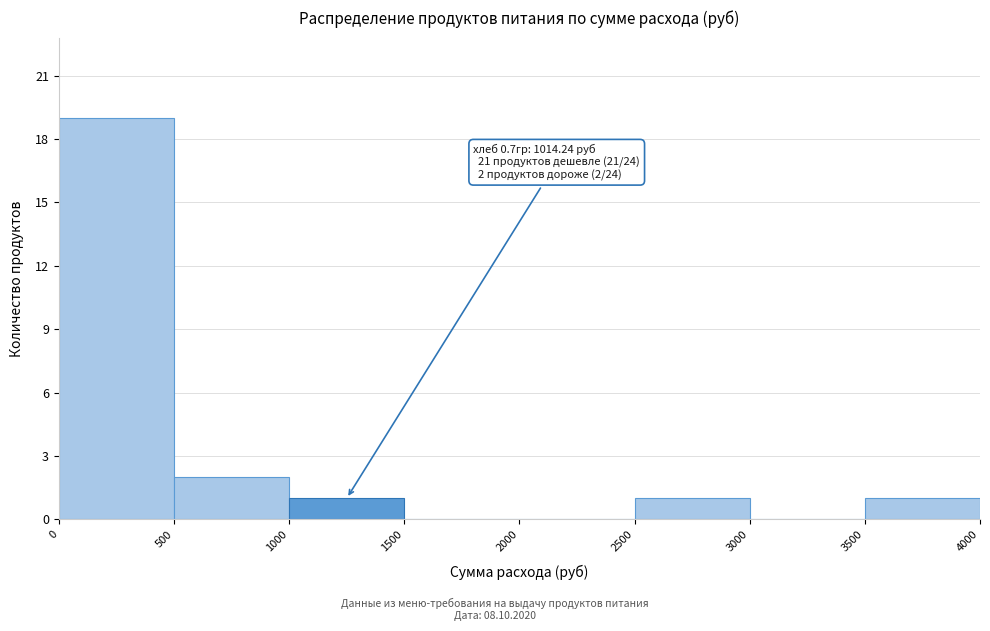

Which range on the x-axis has the tallest bar?

0 to 500